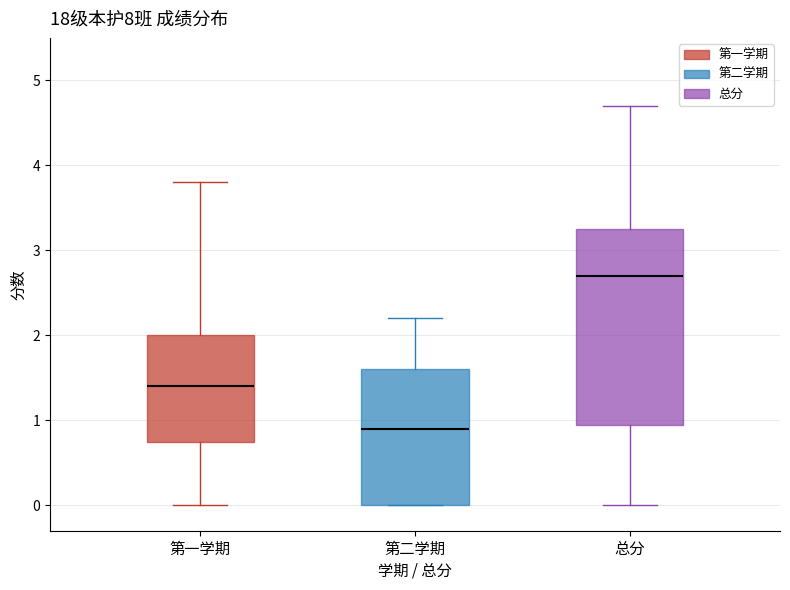

Comparing the boxes themselves (not the whiskers), which one is the tallest?

总分